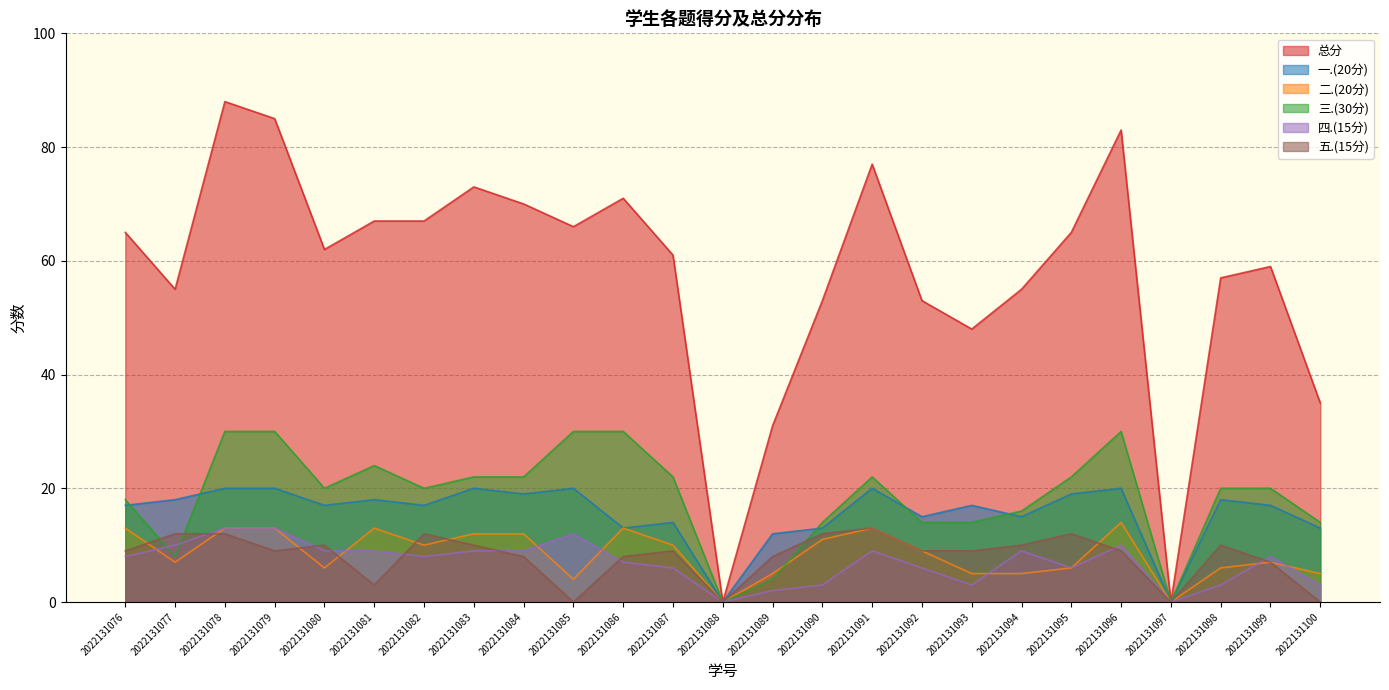

How many interior local valleys does the 四.(15分) series have?

5